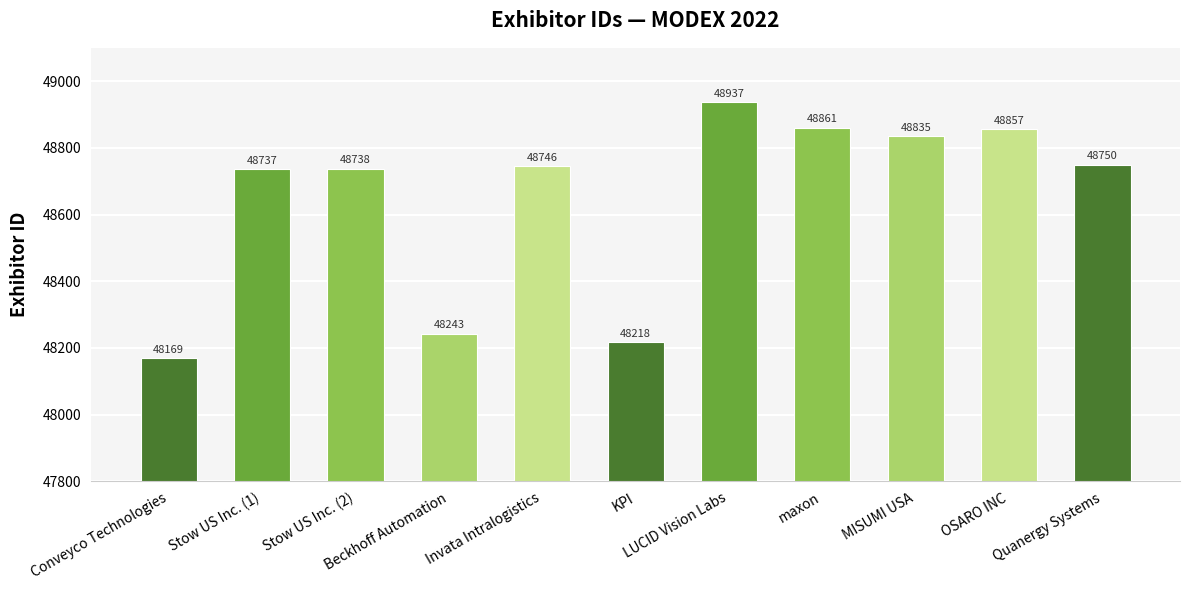

Which has a higher value, Invata Intralogistics or MISUMI USA?

MISUMI USA